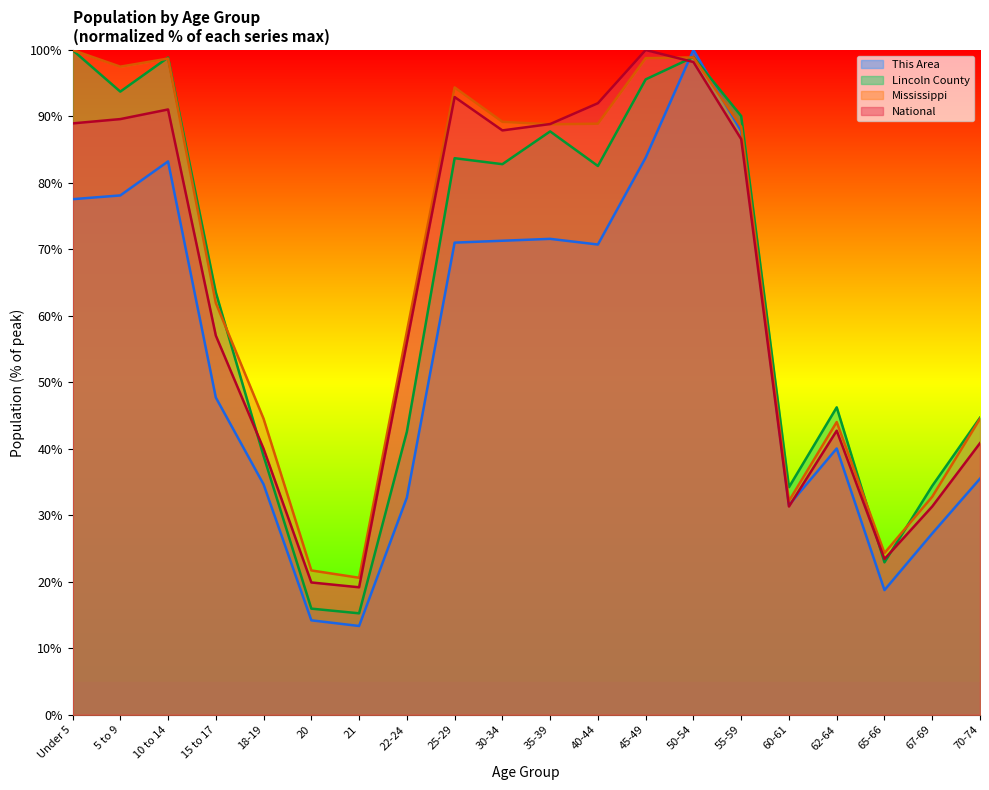

Which label corresponds to the largest value in the chart?

50-54